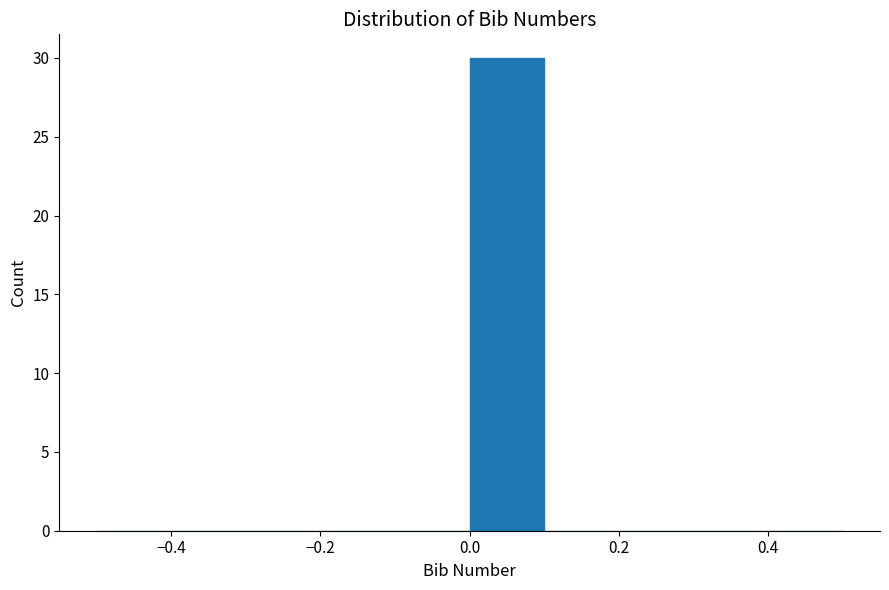

How tall is the bar that spans 0.0 to 0.1 on the x-axis? The values are not printed on the chart, so give them approximately, as read against the axis.

30